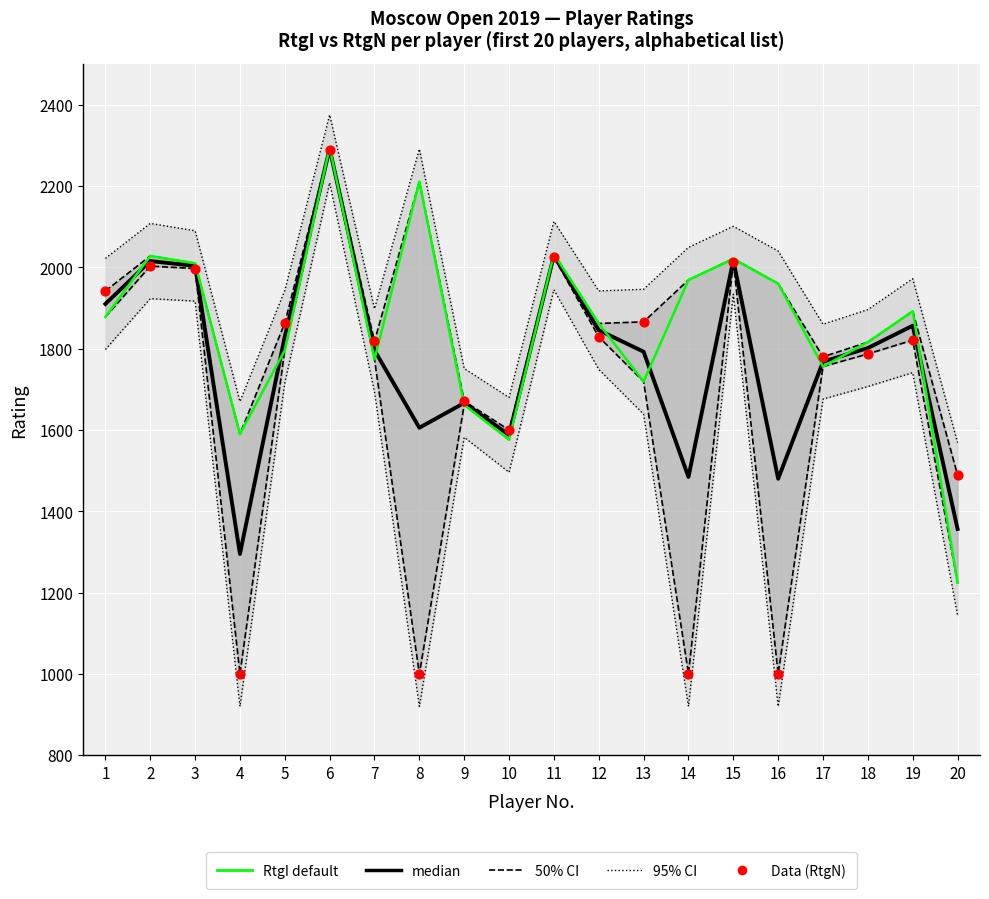

At how many categories does at least one series exceed 2090?

5